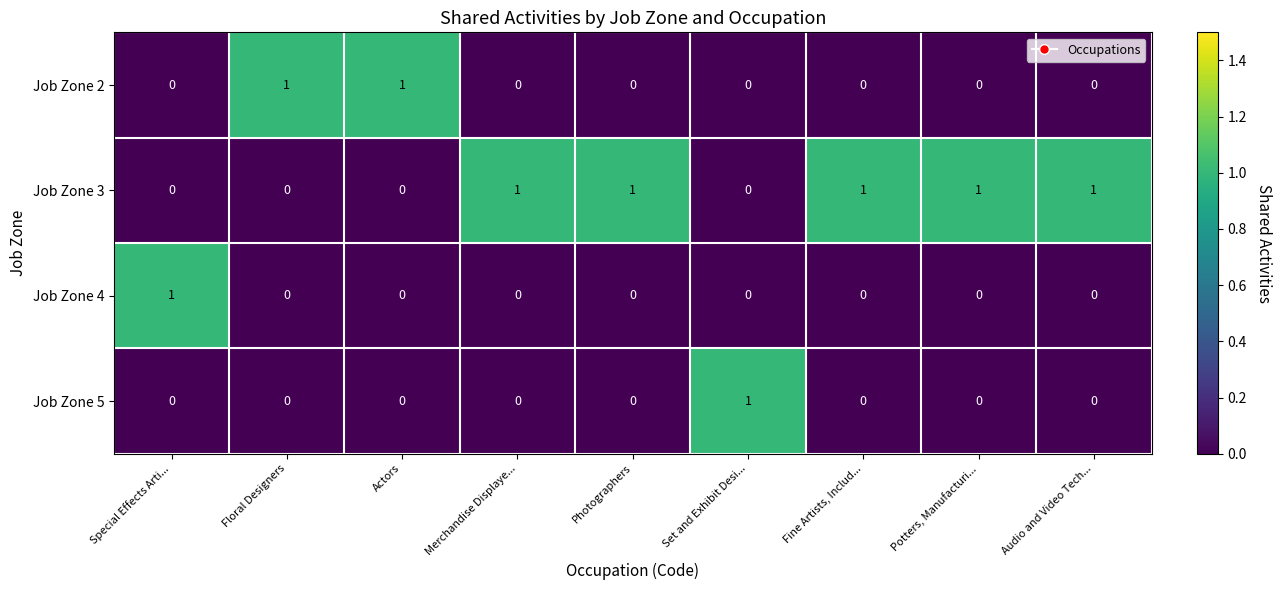

How many data points does each series have?

9